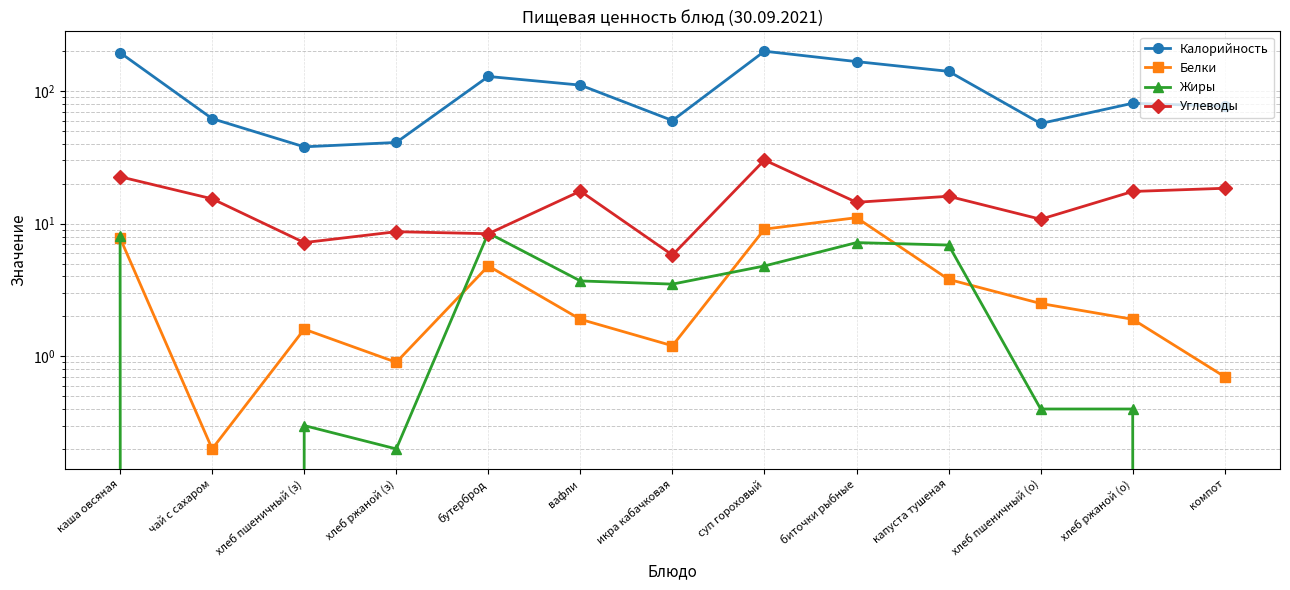

At which label is Жиры closest to 4?

вафли